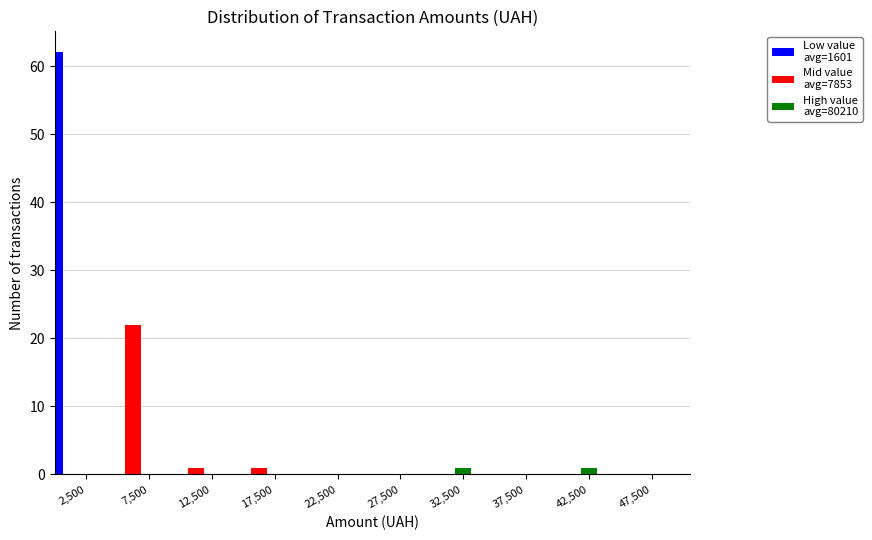

At which category is the sum across all series the highest?

2,500